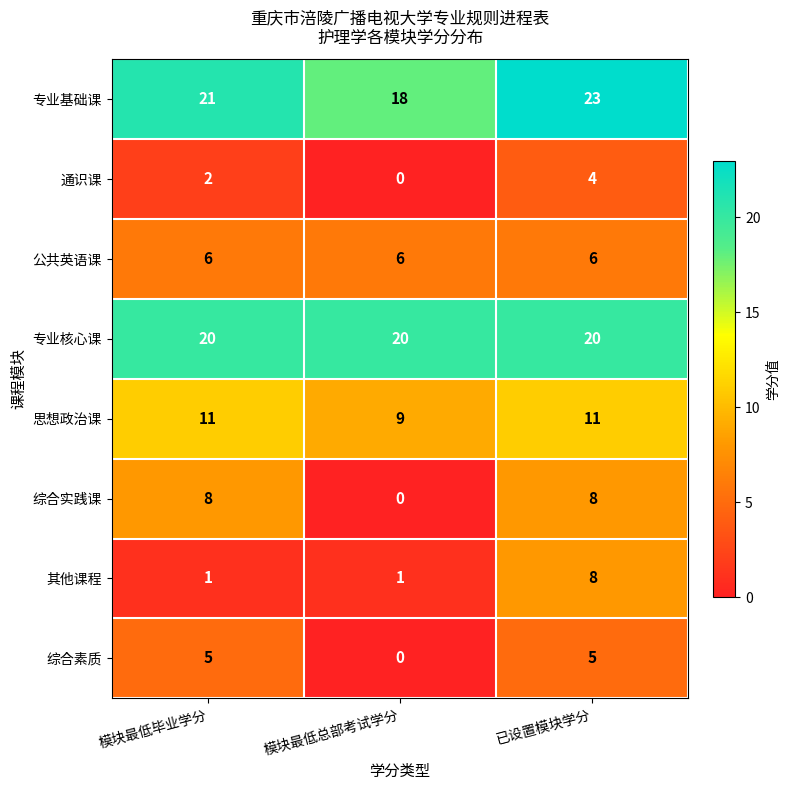

What is the difference between the maximum and minimum values in the 综合实践课 series?

8